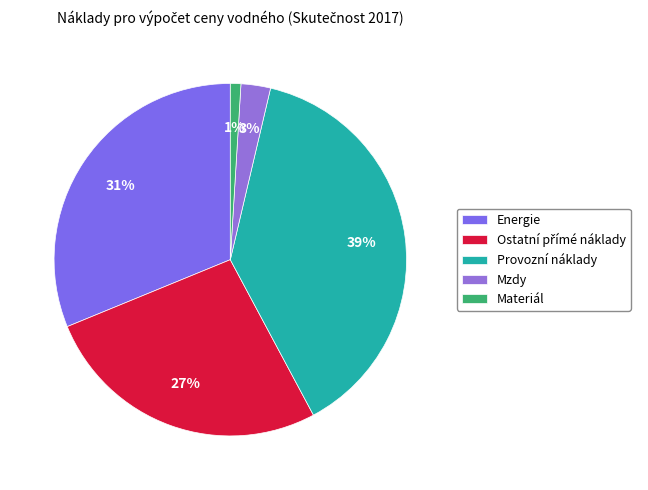

Count the number of slices in the pie.

5